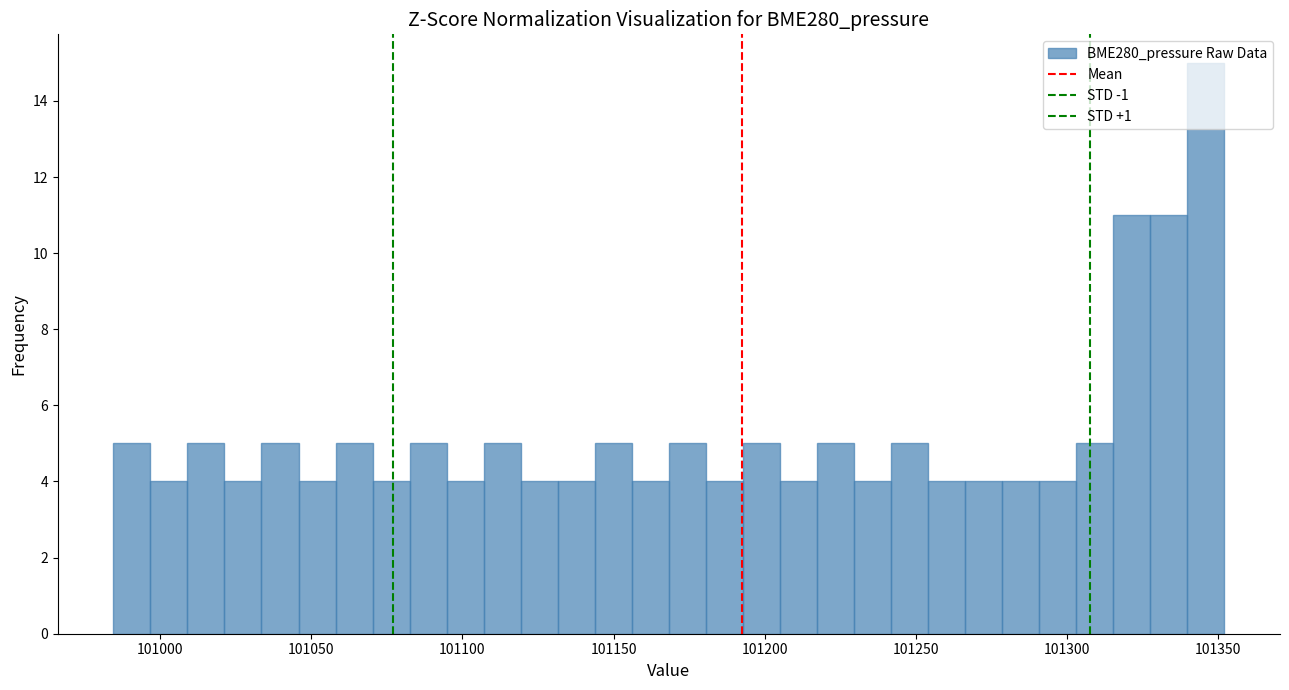

Around what value on the x-axis is the tallest bar? Give the approximate position of its centre, as read against the axis.

101345